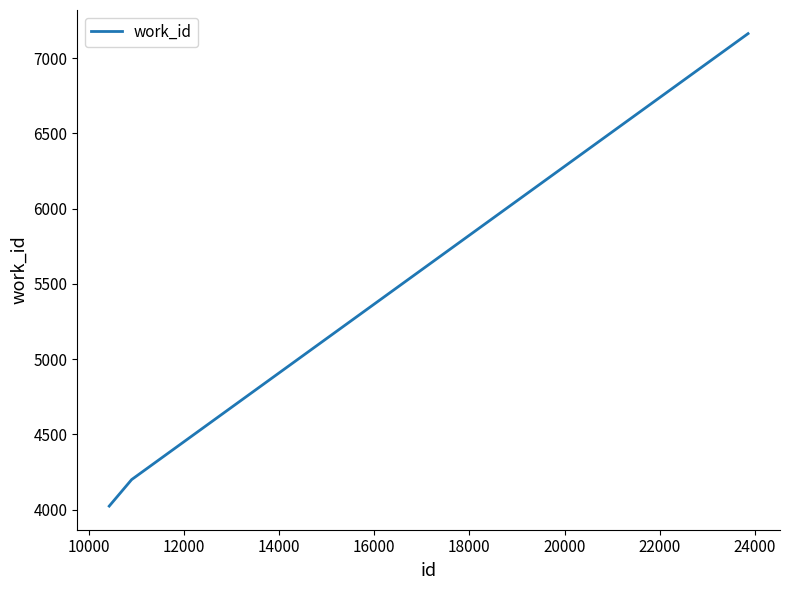

What is the difference between the maximum and minimum values?

3139